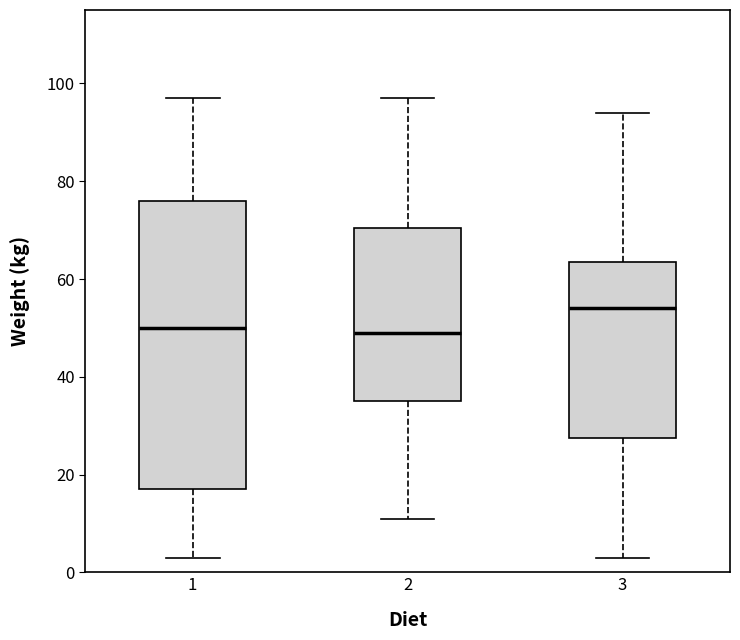

Reading left to right, transcribe this box plot: for each box, give where its median line is, the range the box spans, and where its two whiskers end, as read against the y-axis. The values are not printed on the chart, so give them approximately, as read against the axis.

1: median 50, box 18 to 76, whiskers 4 to 98
2: median 50, box 36 to 70, whiskers 12 to 98
3: median 54, box 28 to 64, whiskers 4 to 94